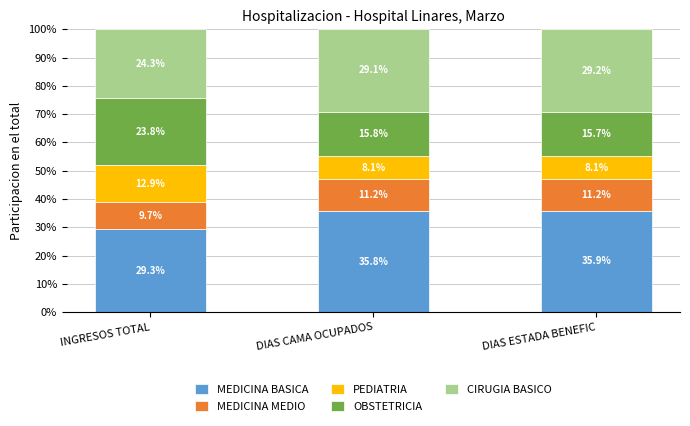

Is it true that MEDICINA BASICA equals 49.5 at DIAS CAMA OCUPADOS?

False